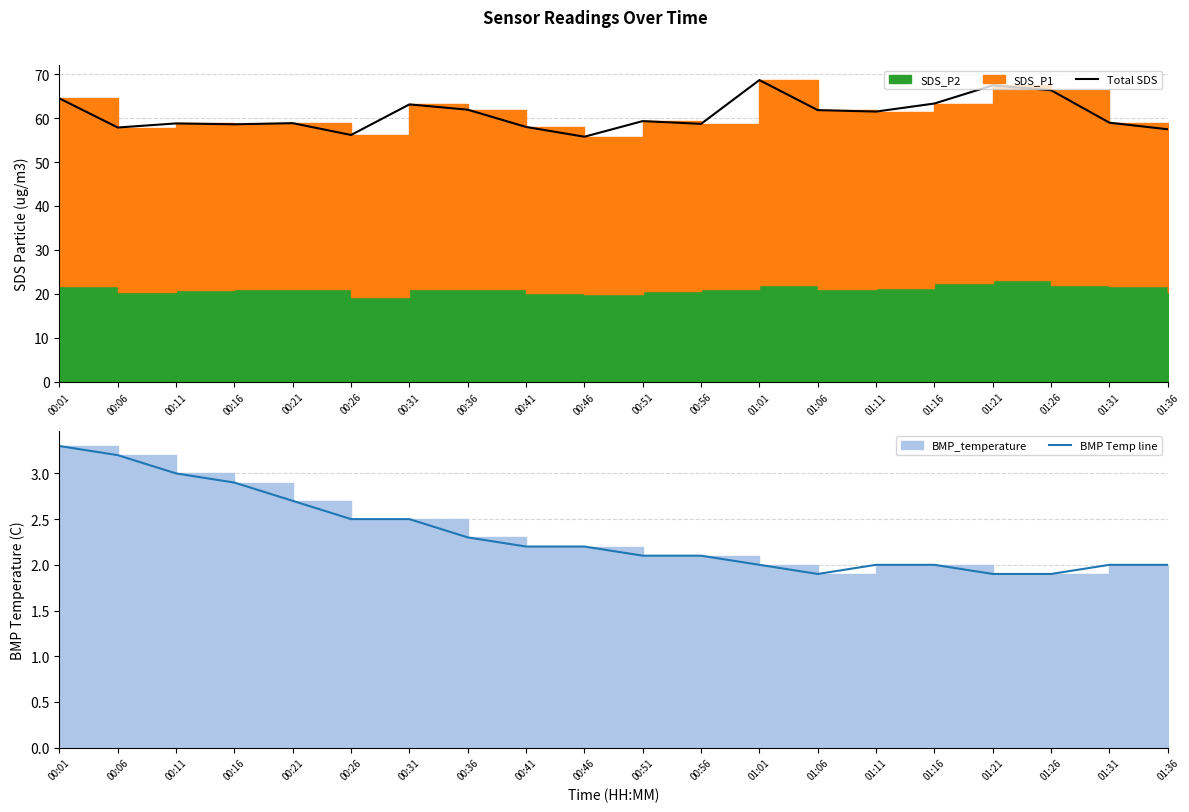

True or false: BMP Temp line and Total SDS cross at least once.

False